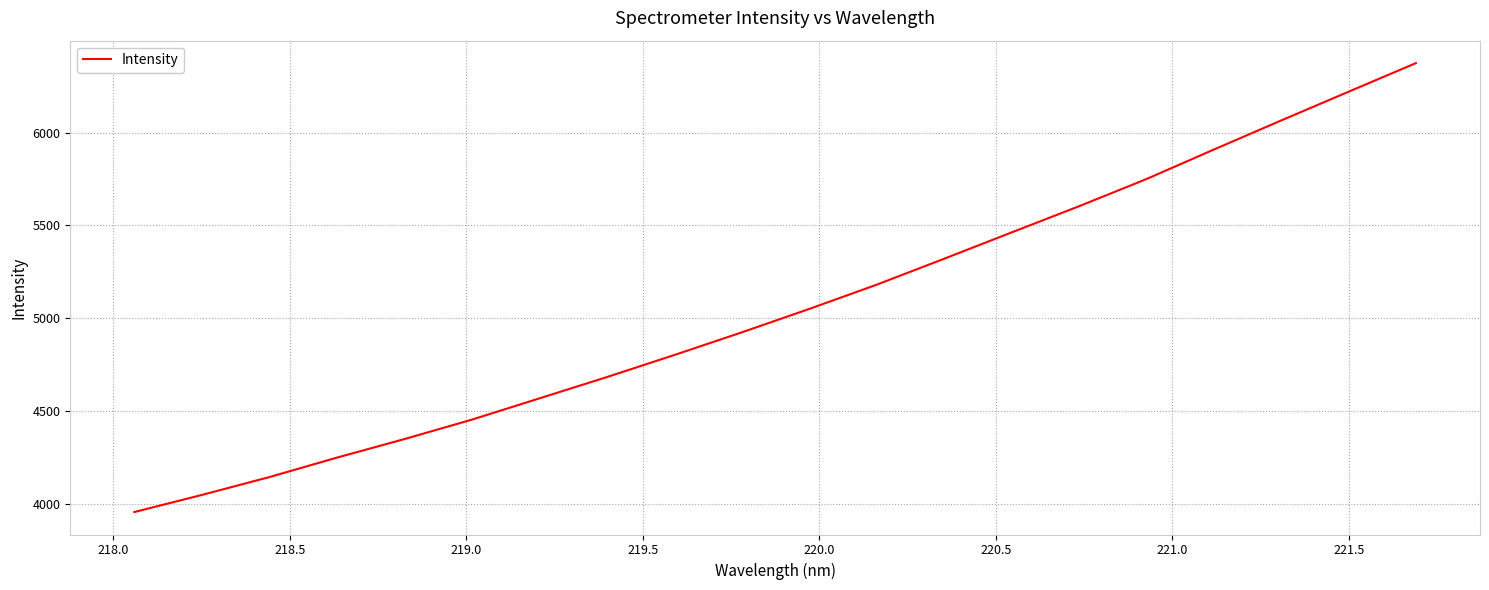

What is the smallest value displayed?

3955.7